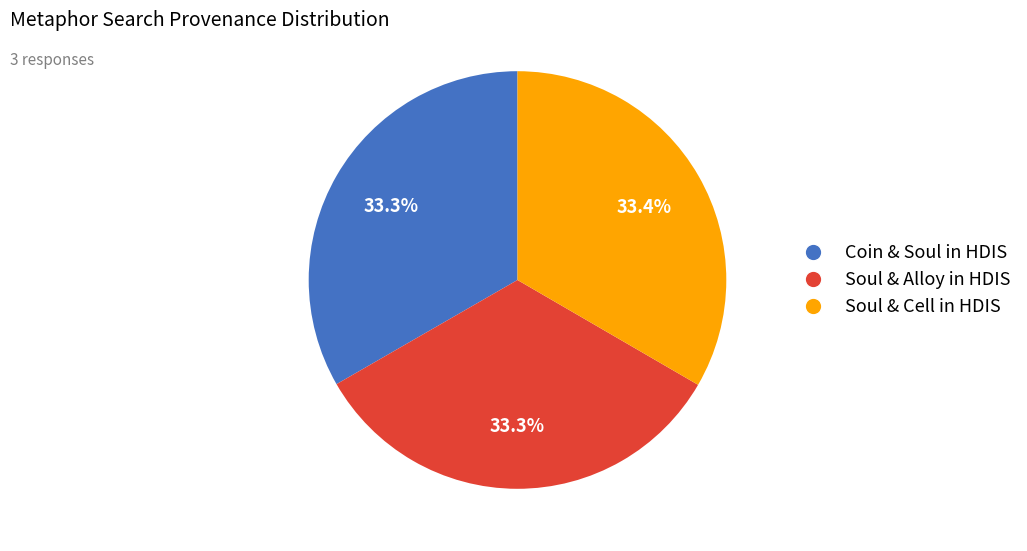

Combined, what portion of the pie is Soul & Alloy in HDIS and Soul & Cell in HDIS?

66.7%